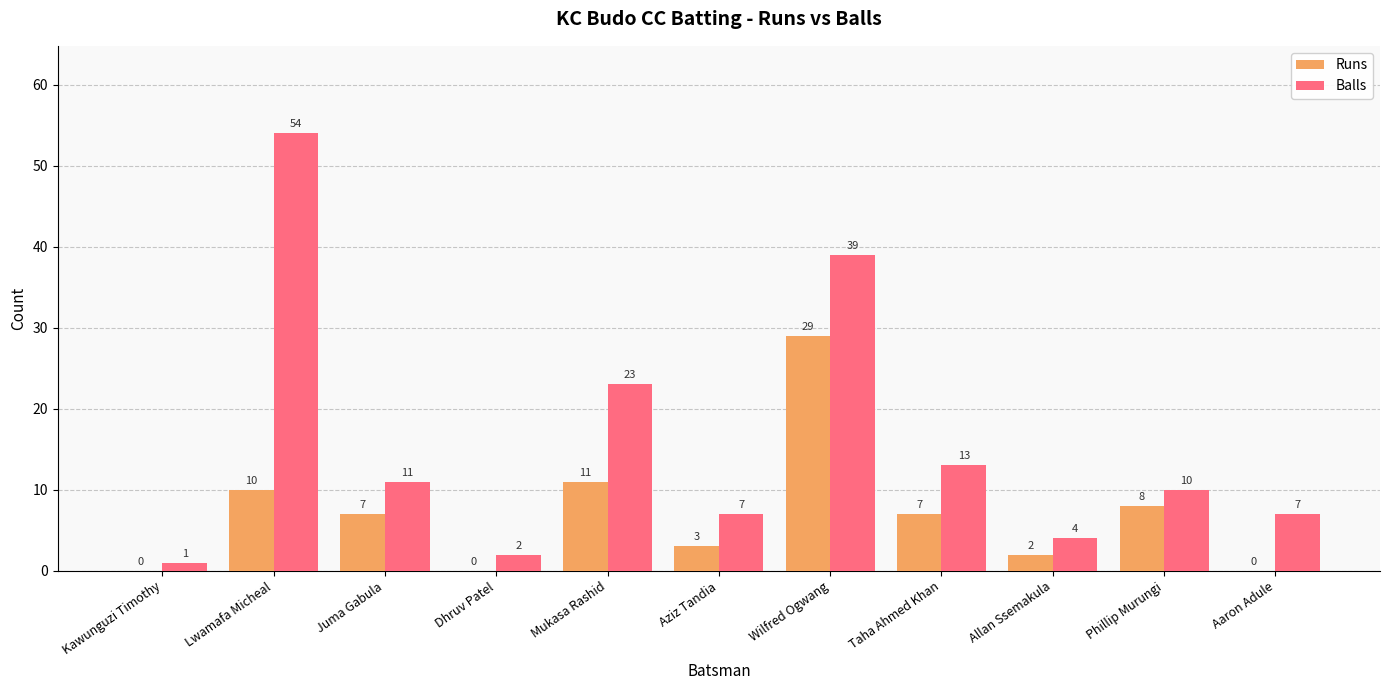

The Runs series shows 11 at Mukasa Rashid. True or false?

True